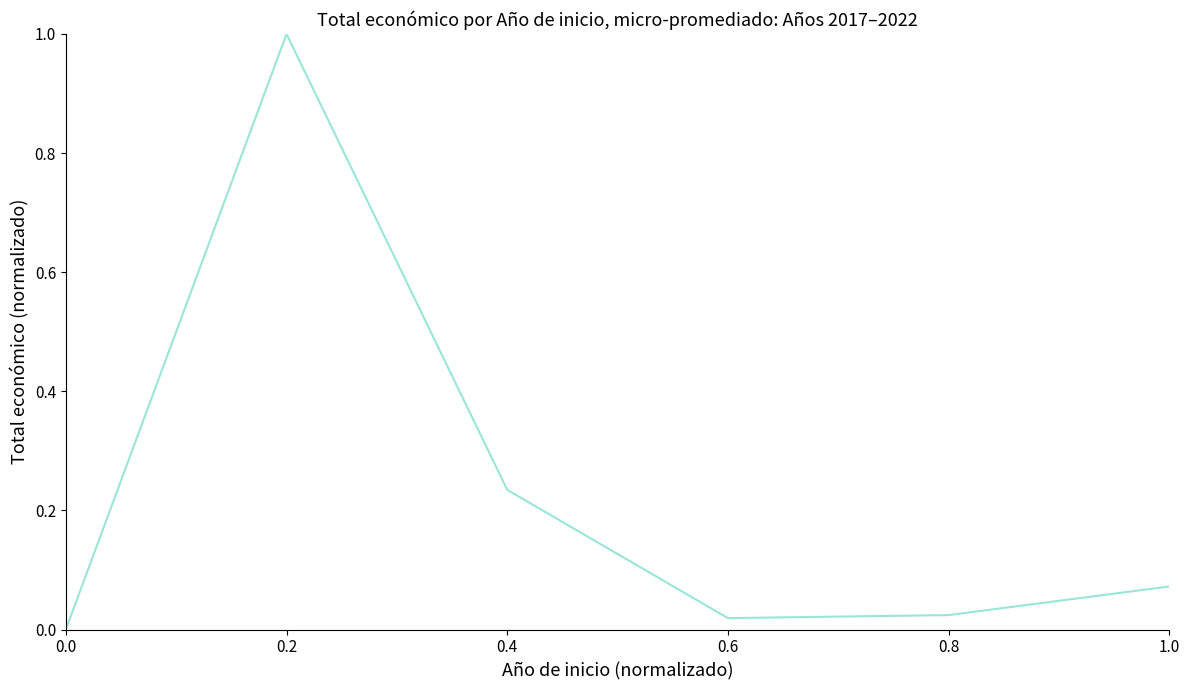

What position from the right is 0.2?

5